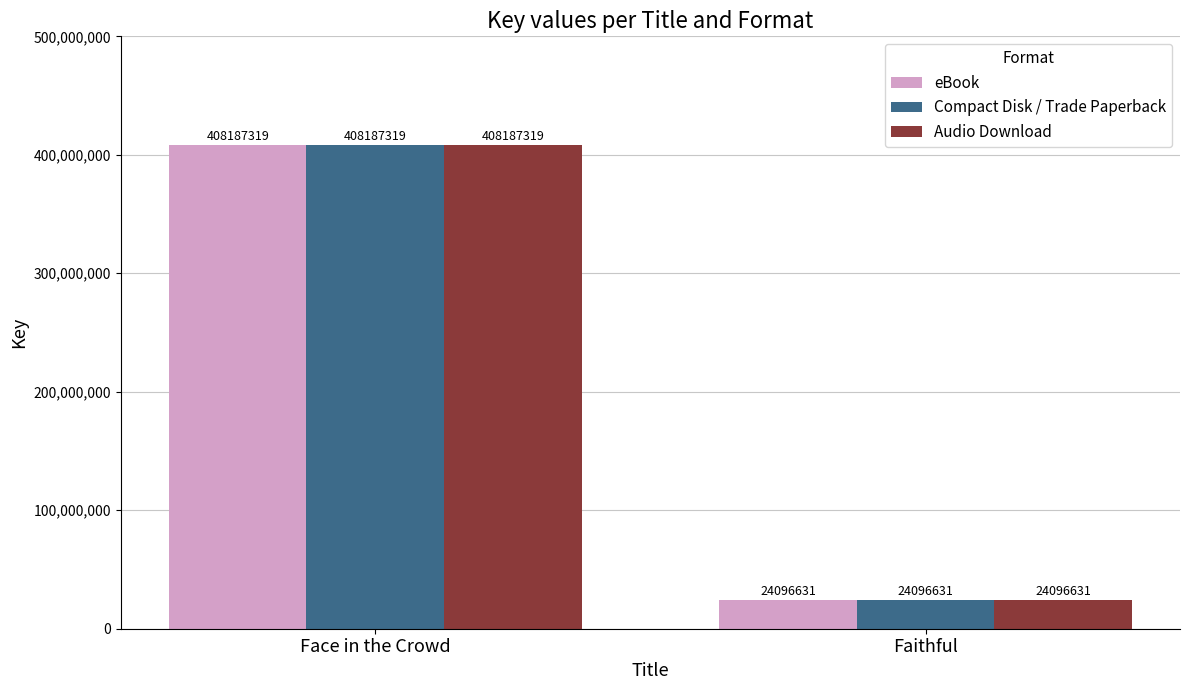

Reading left to right, transcribe all the data shown in this chart.

eBook: Face in the Crowd=408187319	Faithful=24096631
Compact Disk / Trade Paperback: Face in the Crowd=408187319	Faithful=24096631
Audio Download: Face in the Crowd=408187319	Faithful=24096631